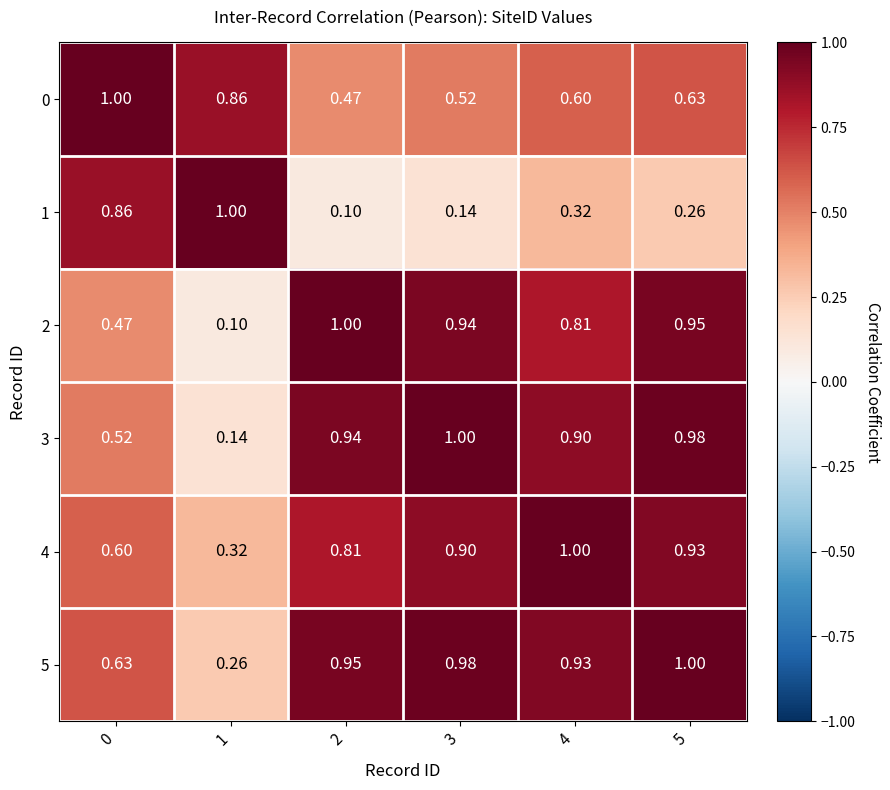

What is the difference between the highest and lowest values at 1?

0.9